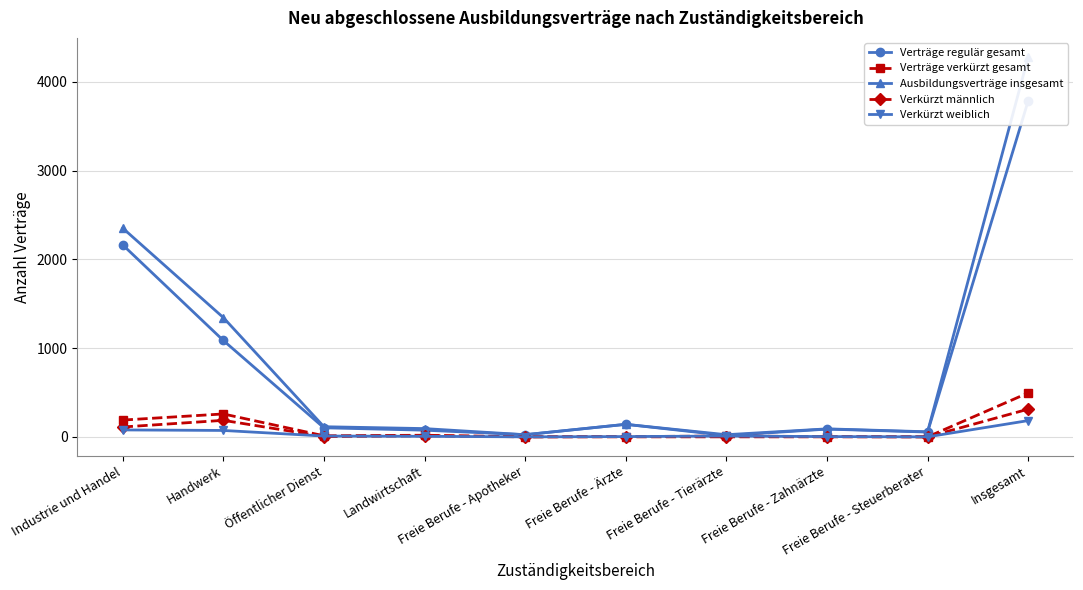

How many data points in Ausbildungsverträge insgesamt are above 114?

4